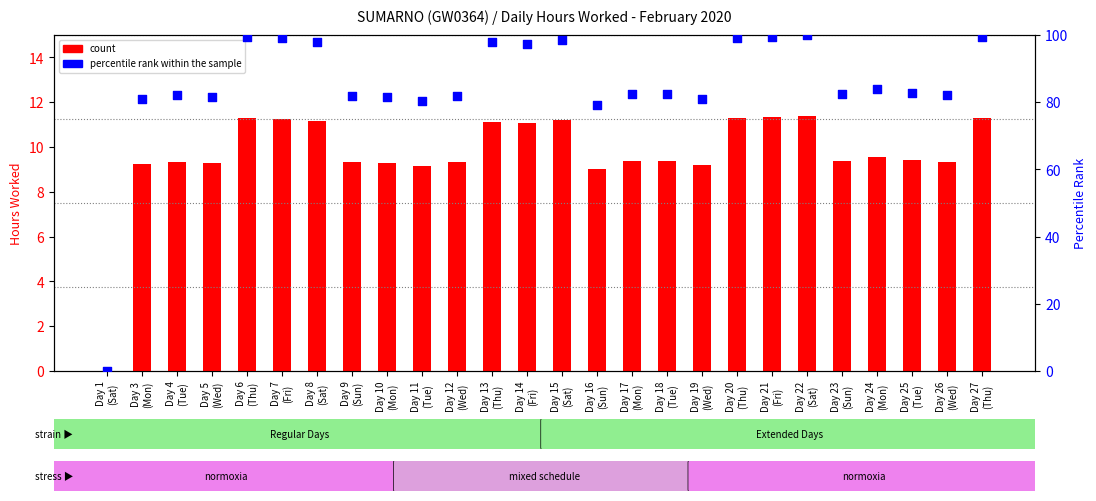

Which series has the largest total across all categories?

percentile rank within the sample